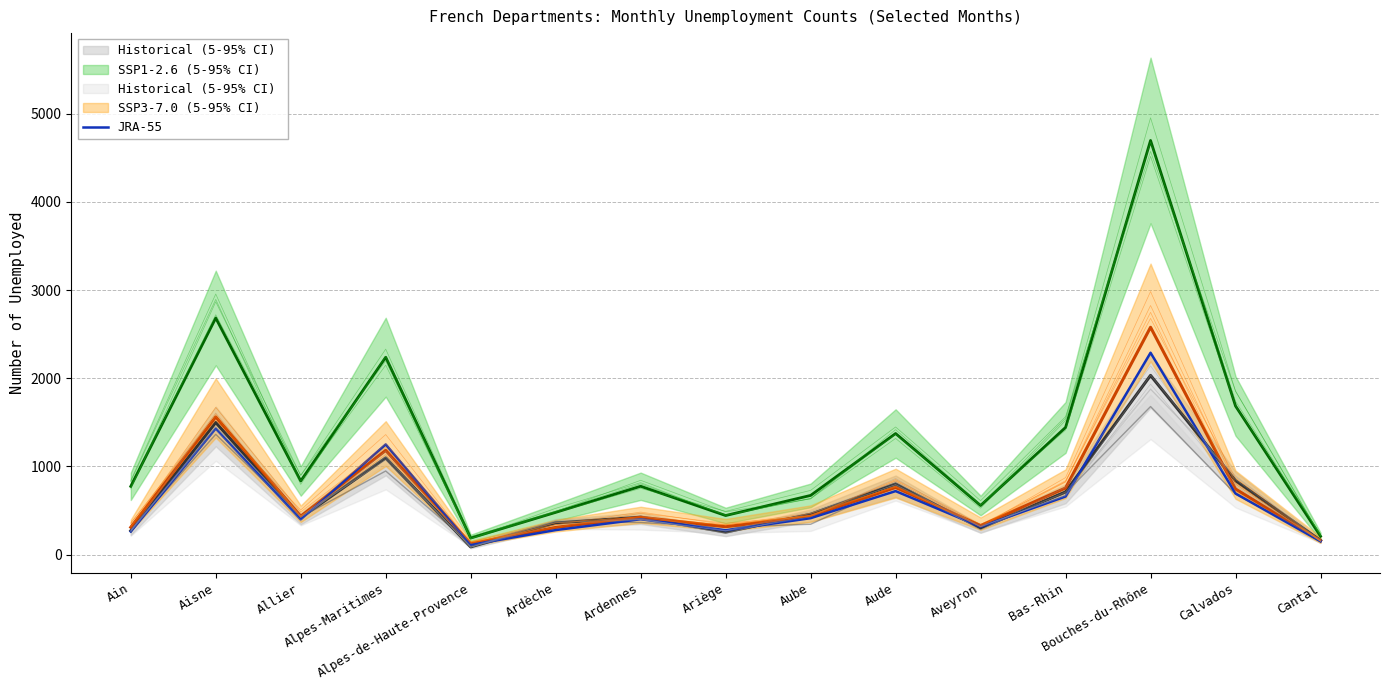

What is the label of the 7th point from the right?

Aube